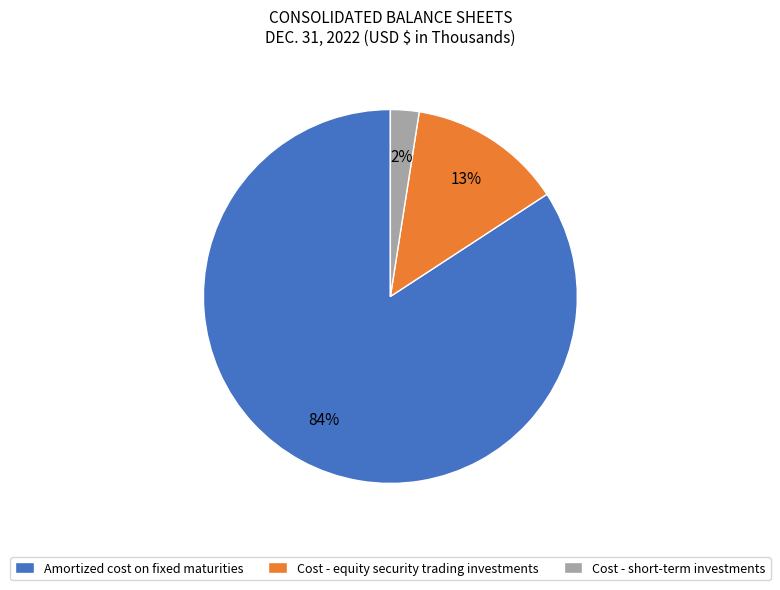

Rank the categories by value from lowest to highest.

Cost - short-term investments, Cost - equity security trading investments, Amortized cost on fixed maturities